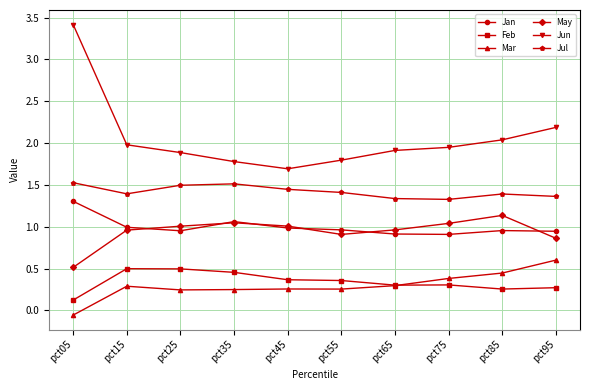

At which label does May first exceed 1?

pct25